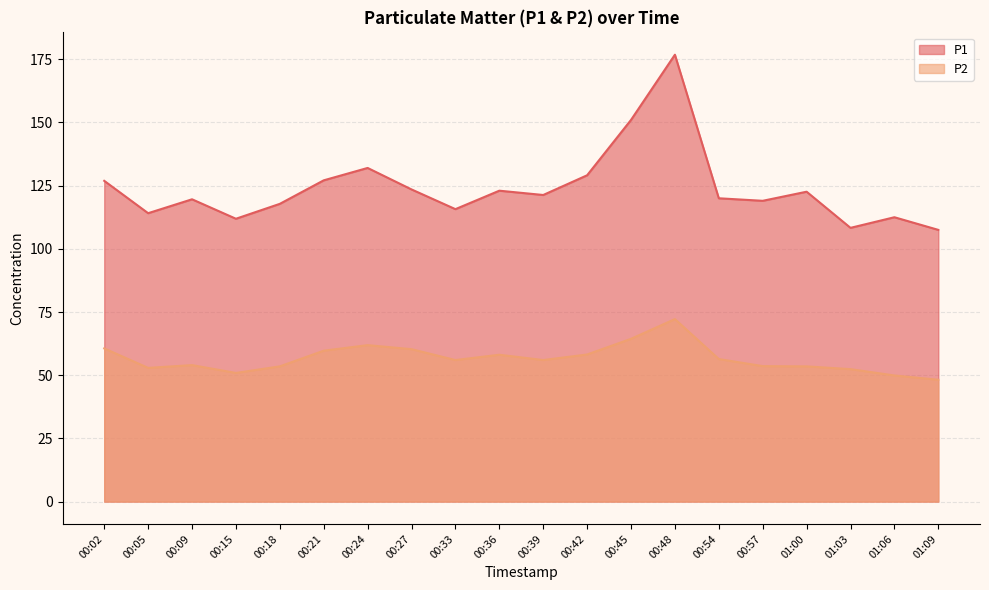

What are all the series names shown in the legend?

P1, P2